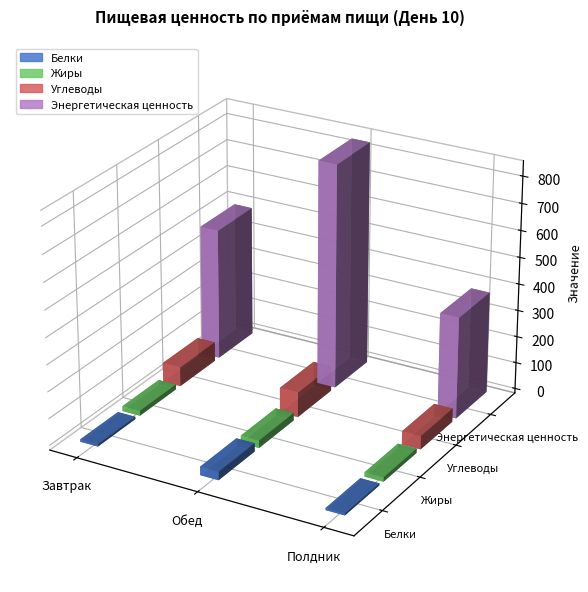

At which category is the sum across all series the highest?

Обед